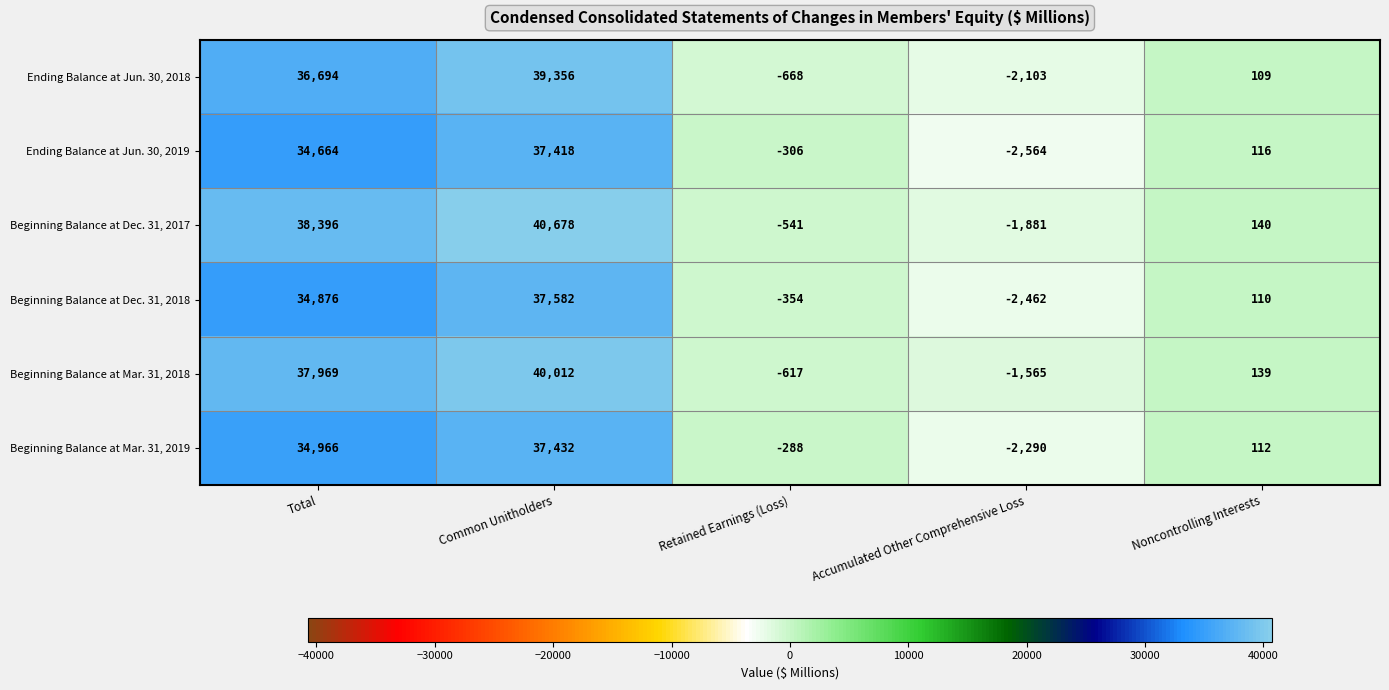

List the series in order of their peak value, lowest first.

Ending Balance at Jun. 30, 2019, Beginning Balance at Mar. 31, 2019, Beginning Balance at Dec. 31, 2018, Ending Balance at Jun. 30, 2018, Beginning Balance at Mar. 31, 2018, Beginning Balance at Dec. 31, 2017